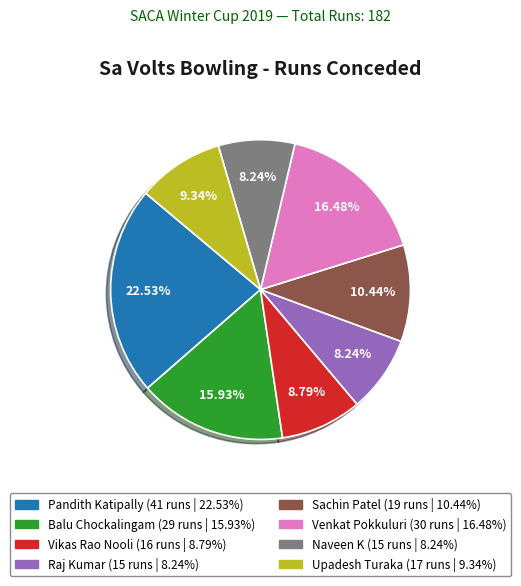

To the nearest percent, what percentage of the pie is Pandith Katipally?

23%